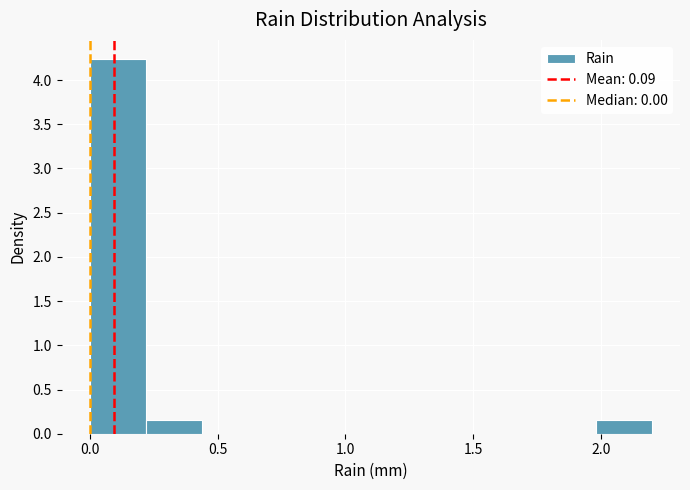

How tall is the bar that spans 0.00 to 0.22 on the x-axis? Neither the bar edges nor the heights are printed on the chart, so give them approximately, as read against the axes.

4.25